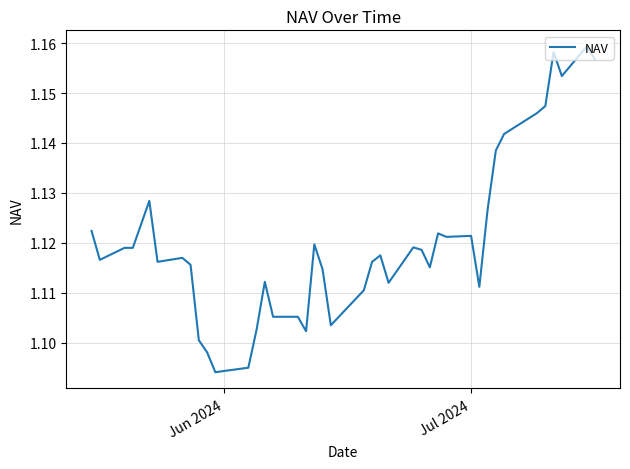

How many points are lower than both their immediate neighbors (excluding endpoints)?

10